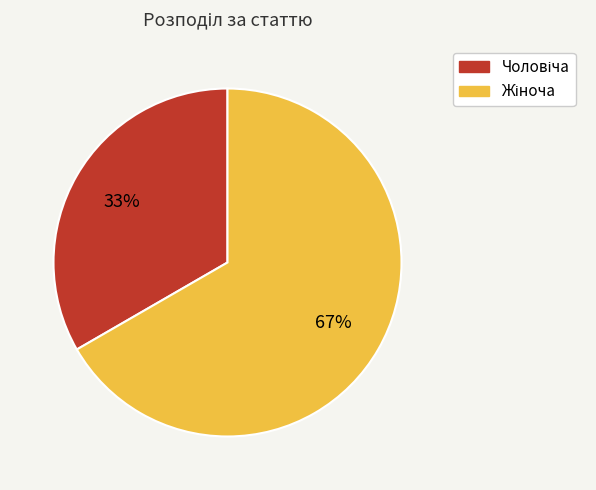

Is there any slice that represents more than half of the pie?

Yes